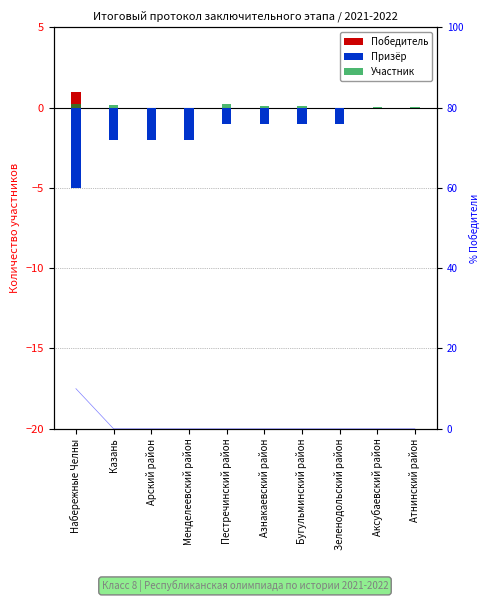

What position from the left is Набережные Челны?

1